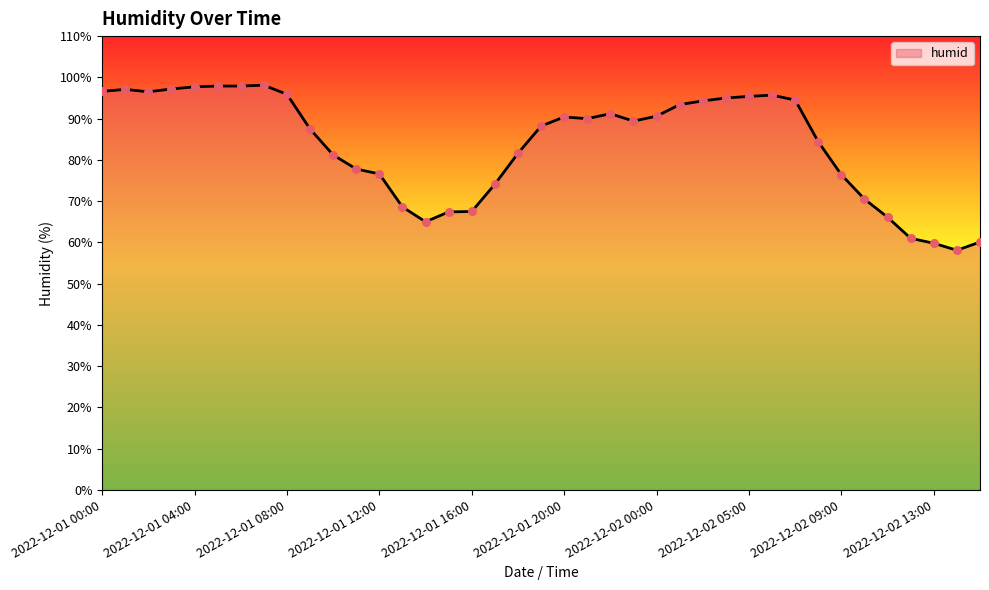

What is the maximum value shown in the chart?

98.1